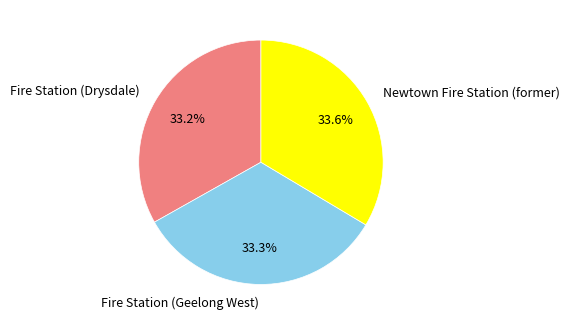

Approximately how many times larger is the value at Fire Station (Geelong West) compared to Fire Station (Drysdale)?

1.0